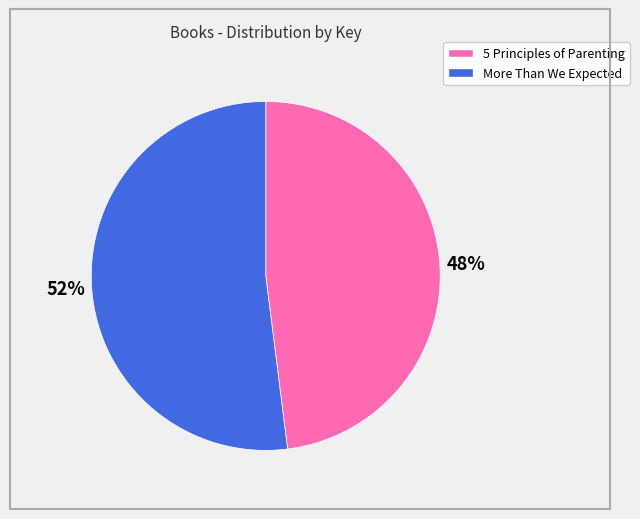

The 5 Principles of Parenting slice represents 39% of the pie. True or false?

False